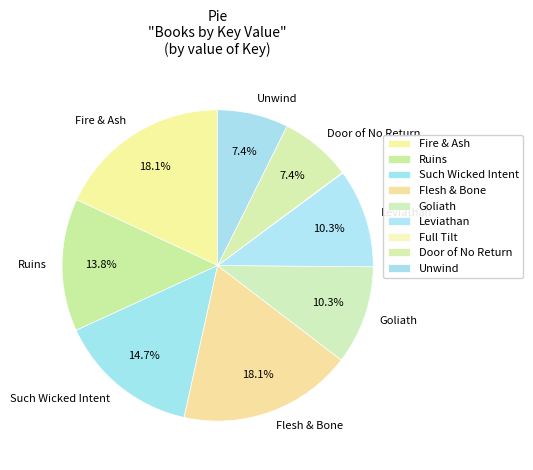

What percentage is the Unwind slice, to the nearest percent?

7%